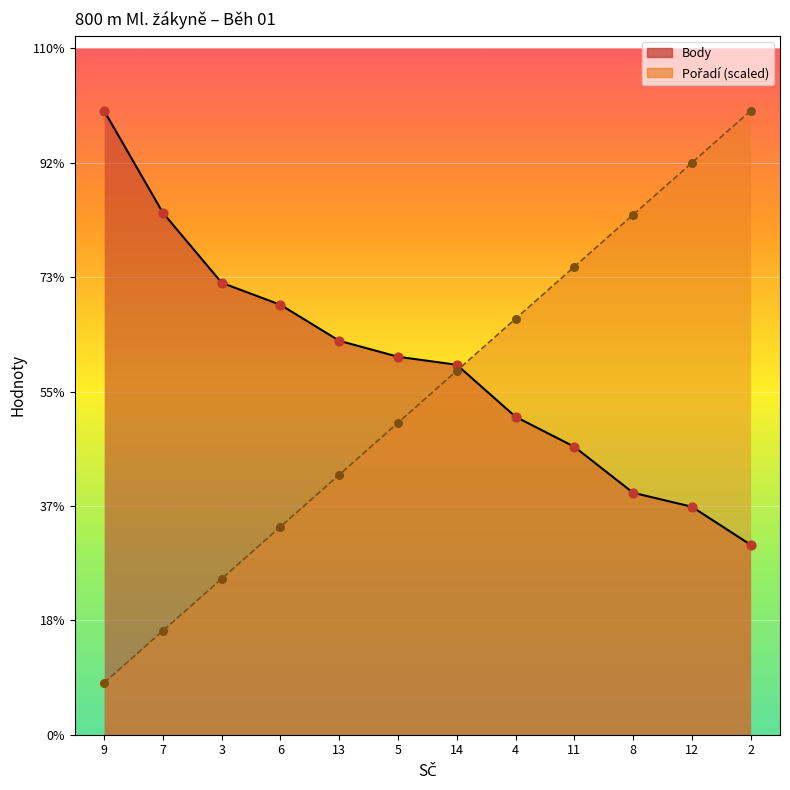

Is the value of Pořadí at 5 greater than the value of Body at 8?

Yes